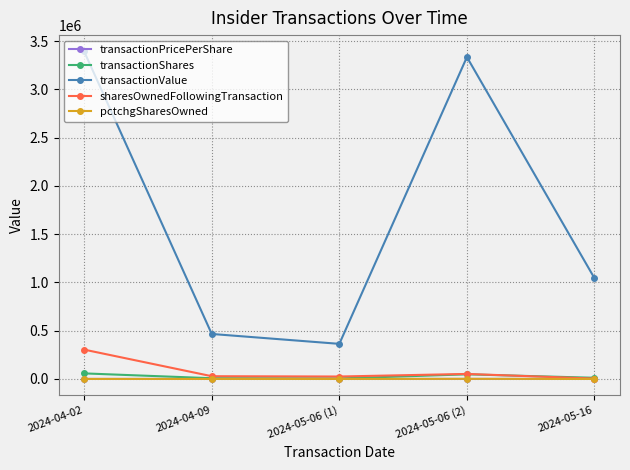

At which category does transactionValue reach its first local valley?

2024-05-06 (1)